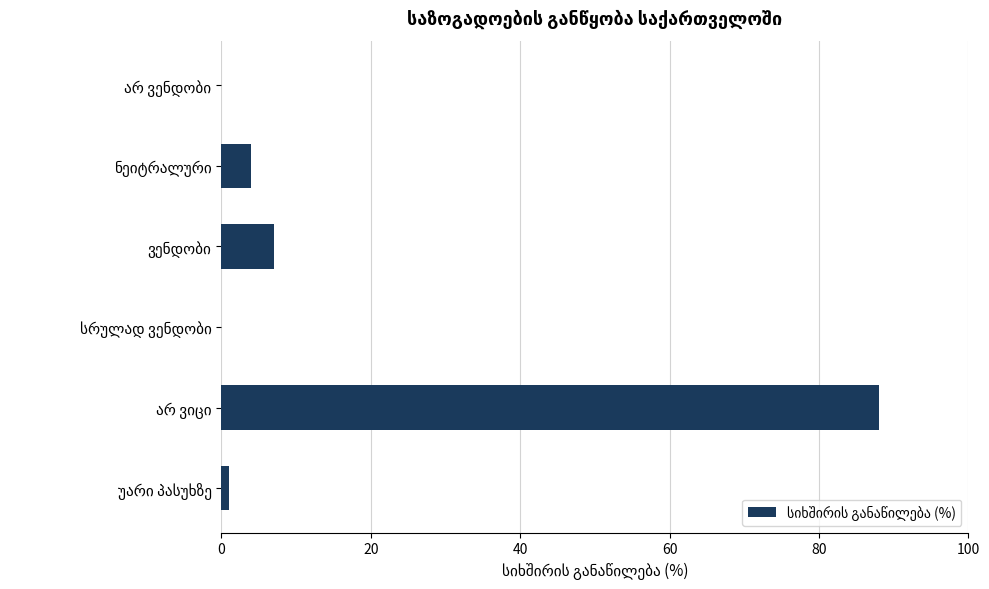

What is the maximum value shown in the chart?

88